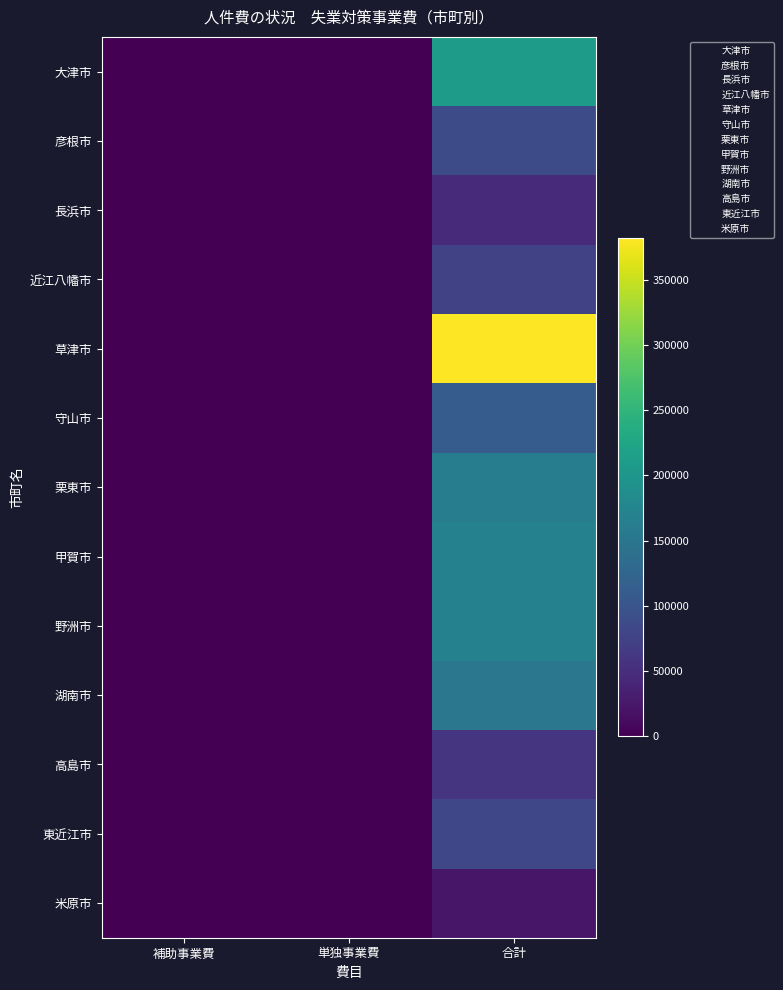

At which category is the sum across all series the highest?

合計